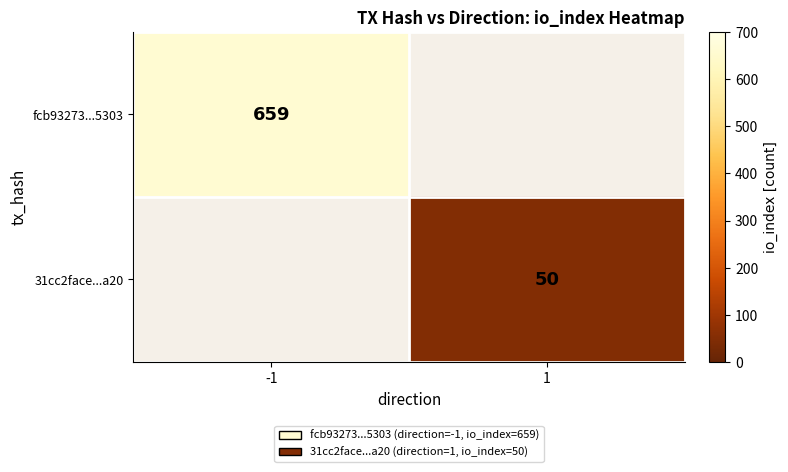

Which has a higher value, 1 or -1?

-1